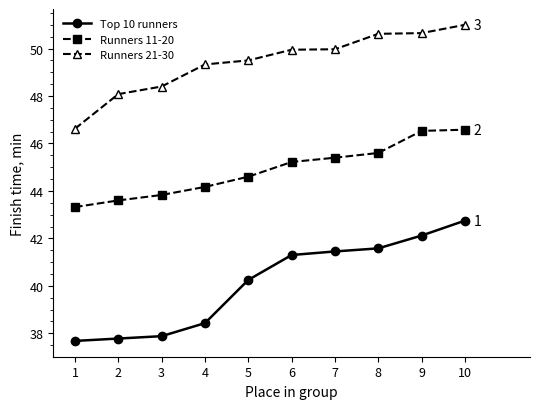

What is the maximum value shown in the chart?

51.0